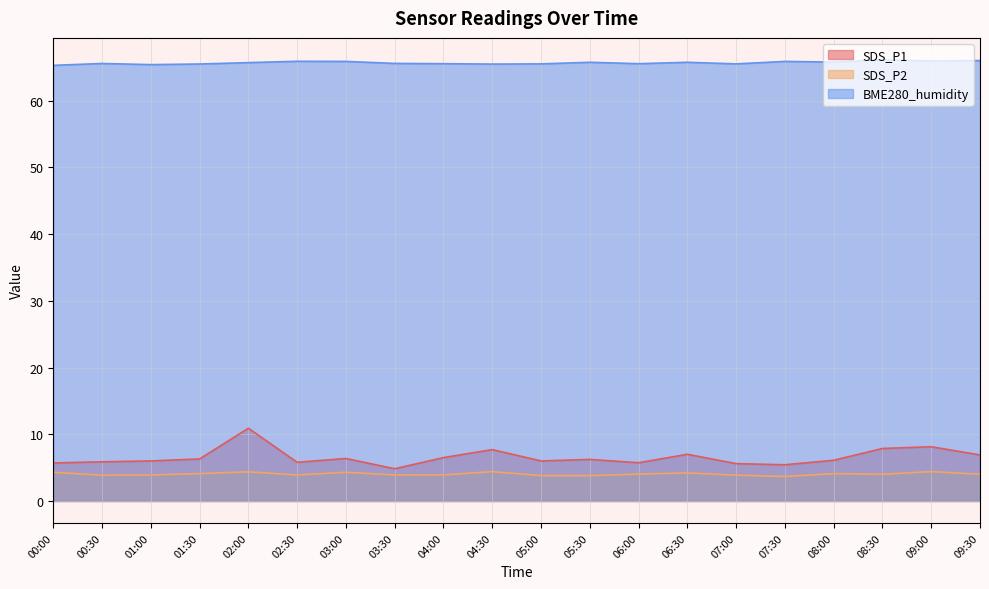

What position from the right is 06:30?

7